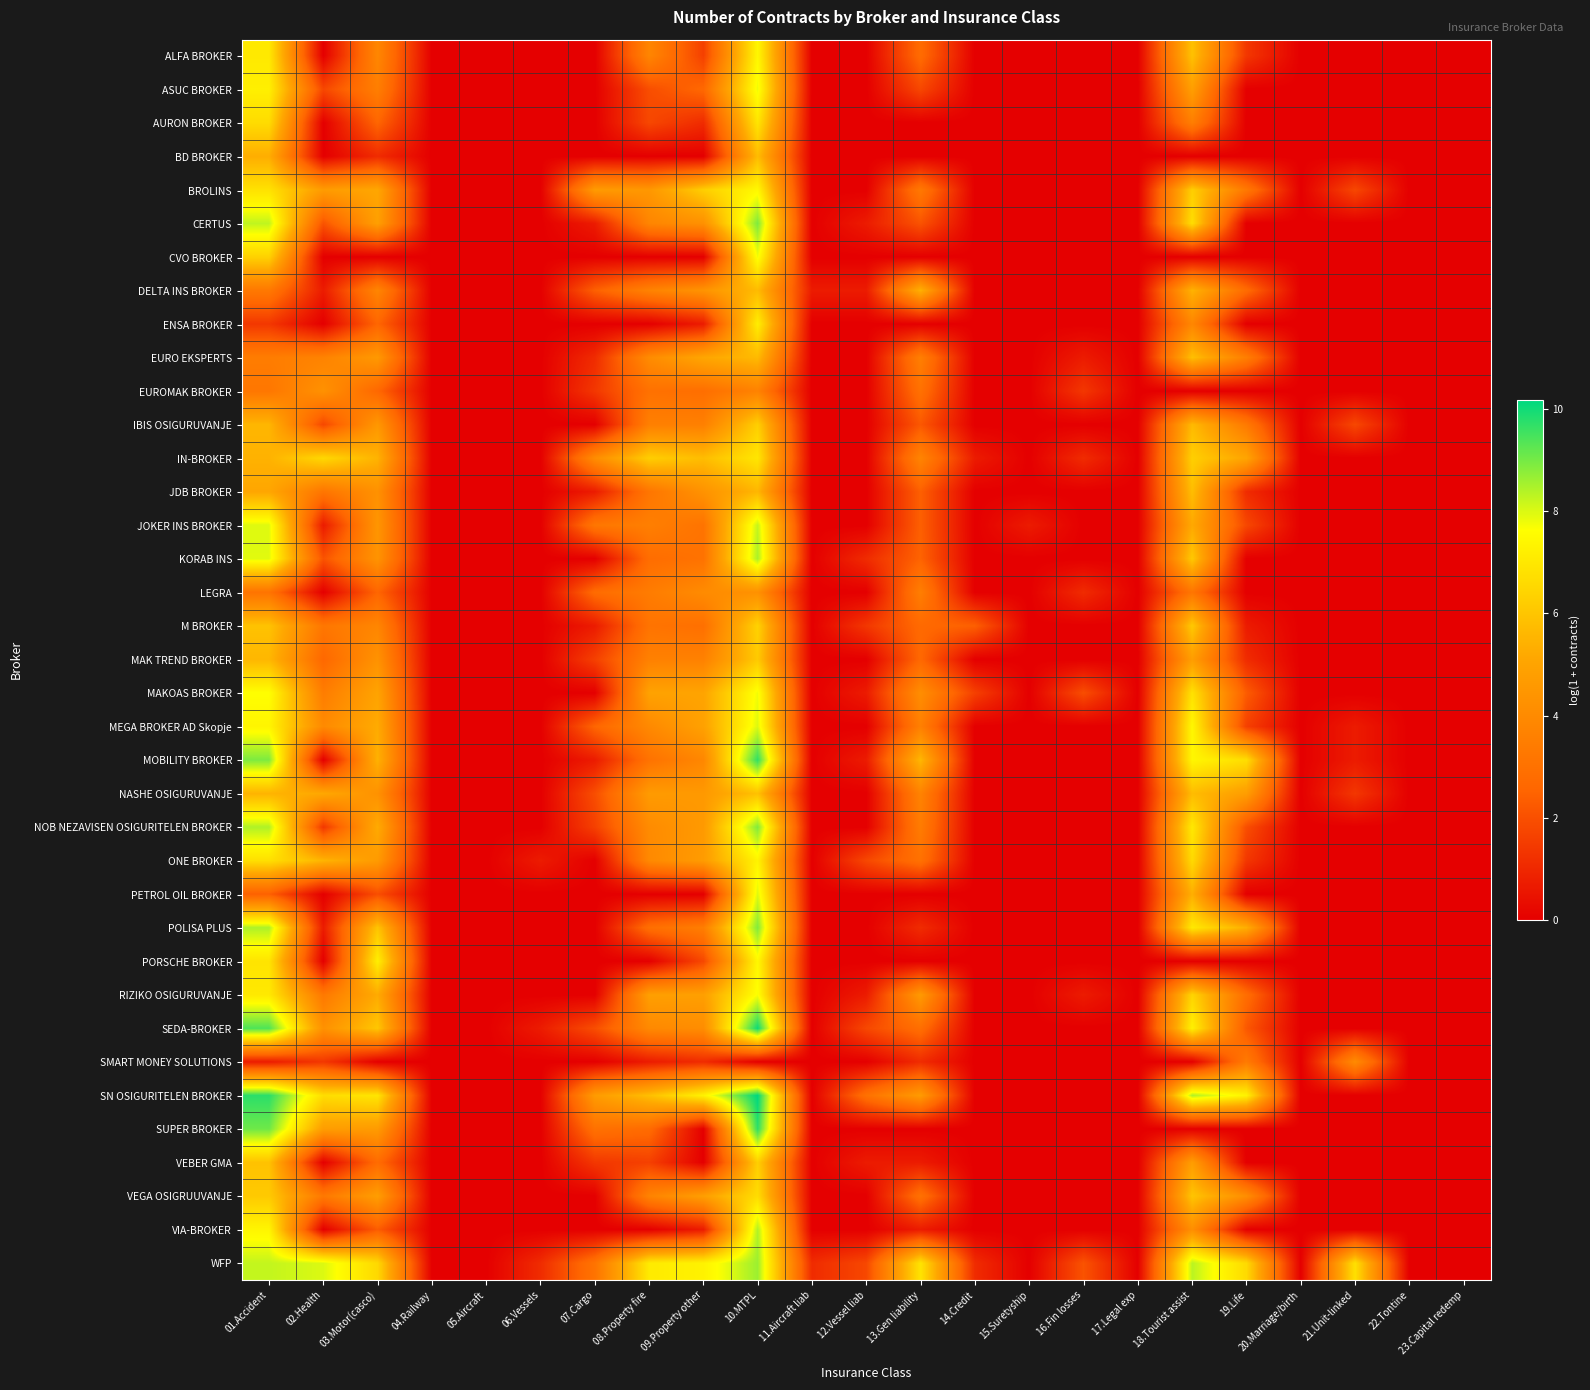

Which series has the largest range (max minus min)?

SN OSIGURITELEN BROKER